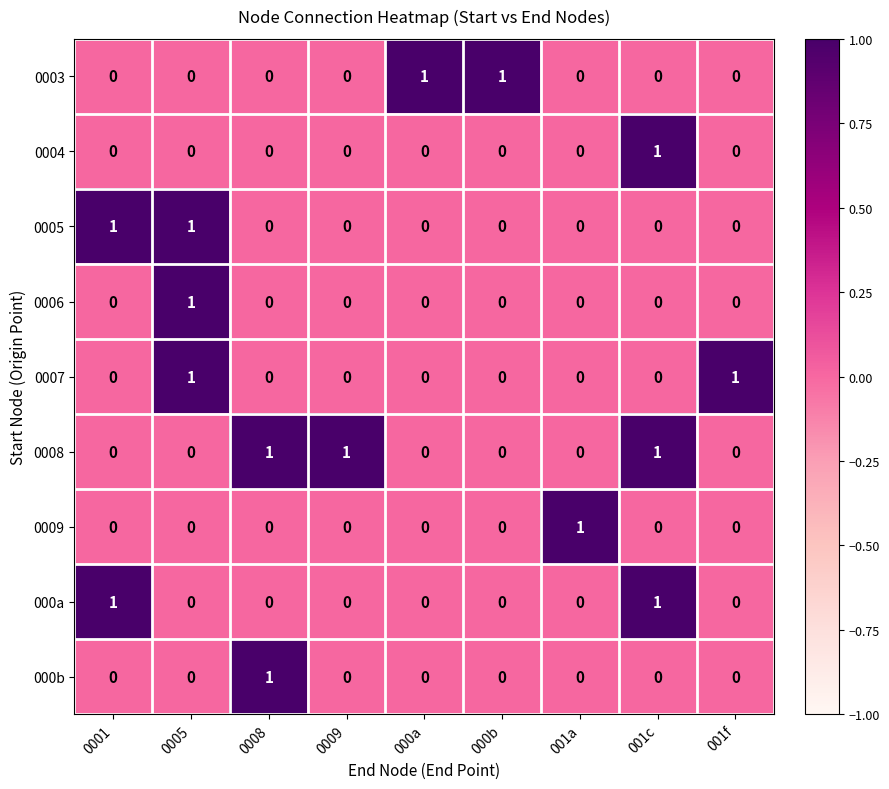

At which label does 000b reach its peak?

0008